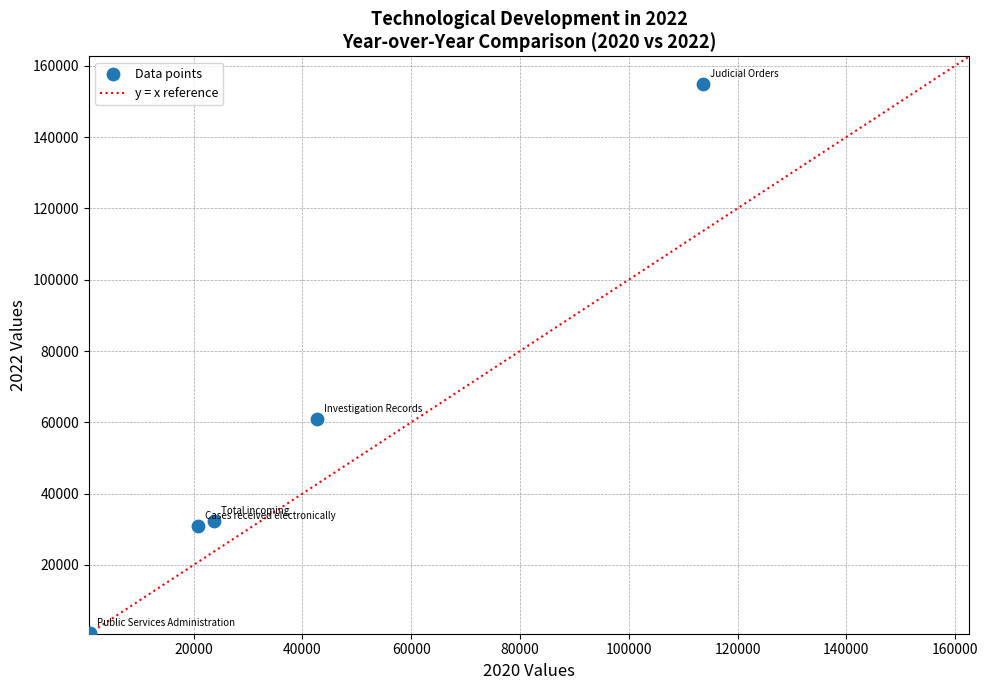

What is the average X value?

40353